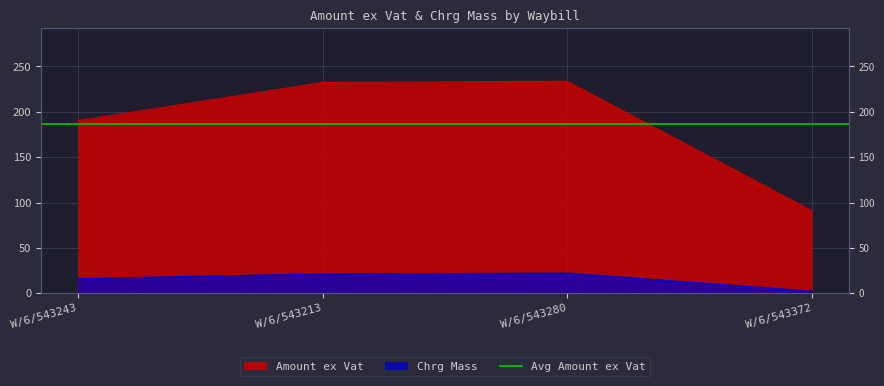

What is the maximum value shown in the chart?

233.7